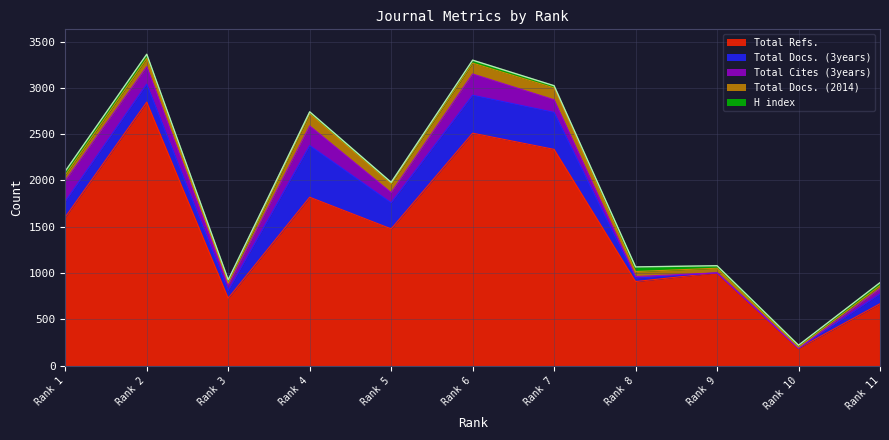

How many data points does each series have?

11